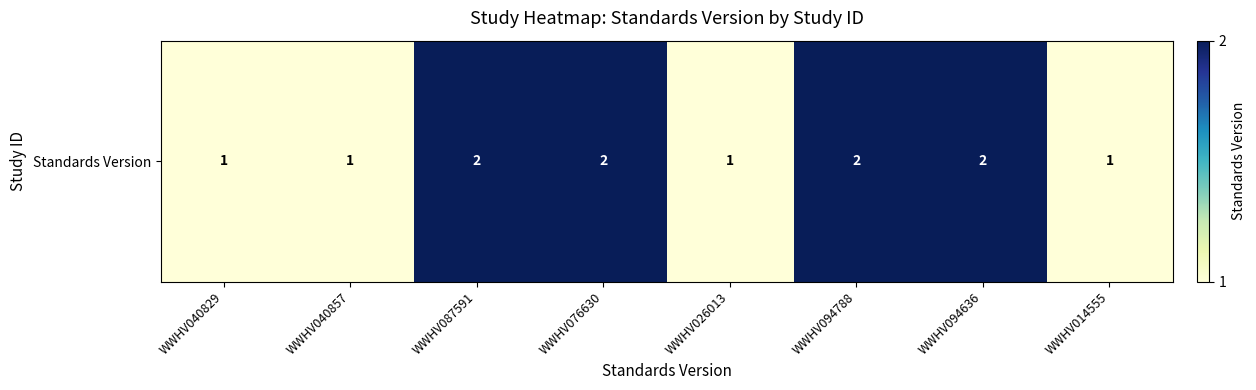

Reading left to right, what are all the values shown in this chart?

WWHV040829=1	WWHV040857=1	WWHV087591=2	WWHV076630=2	WWHV026013=1	WWHV094788=2	WWHV094636=2	WWHV014555=1